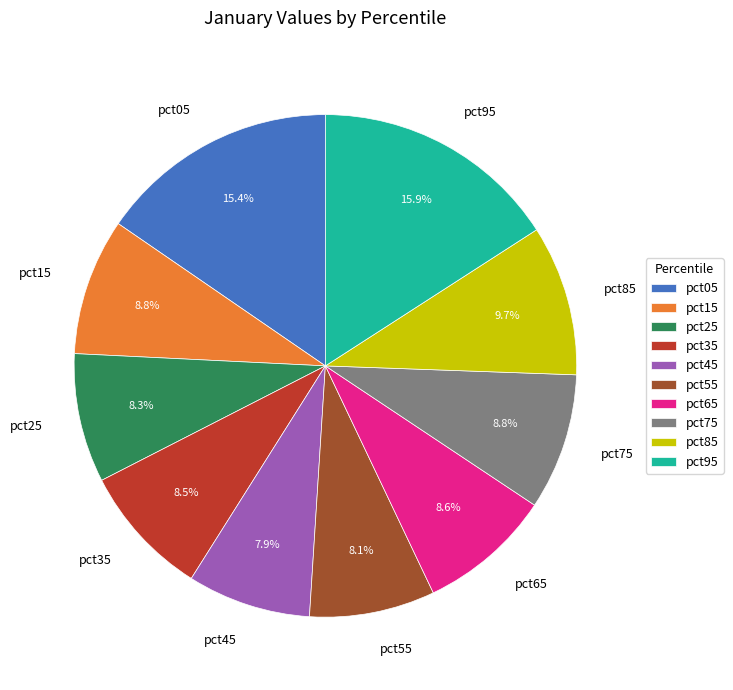

Which has a higher value, pct15 or pct85?

pct85